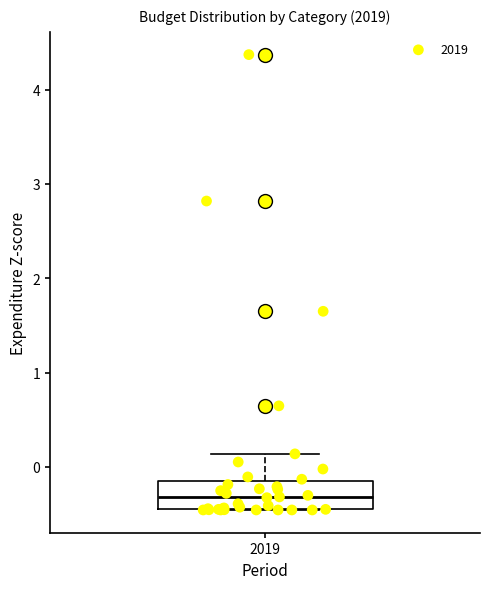

Where does the upper whisker of the box at x = 2019 end on the y-axis? The values are not printed on the chart, so give them approximately, as read against the axis.

0.1